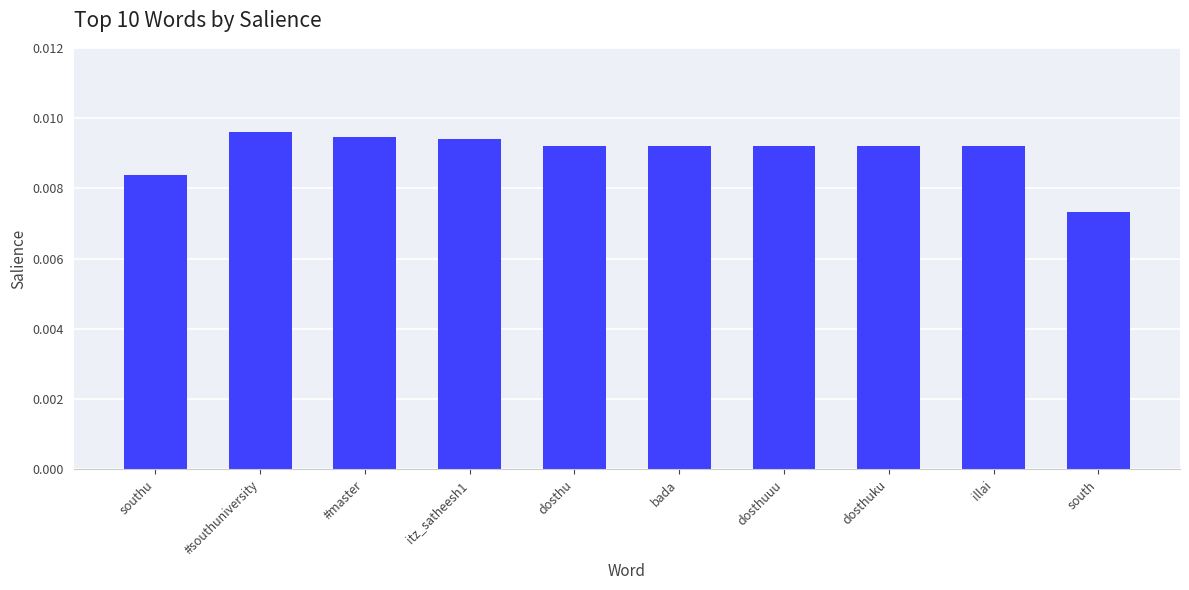

Between #master and dosthu, which is larger?

#master